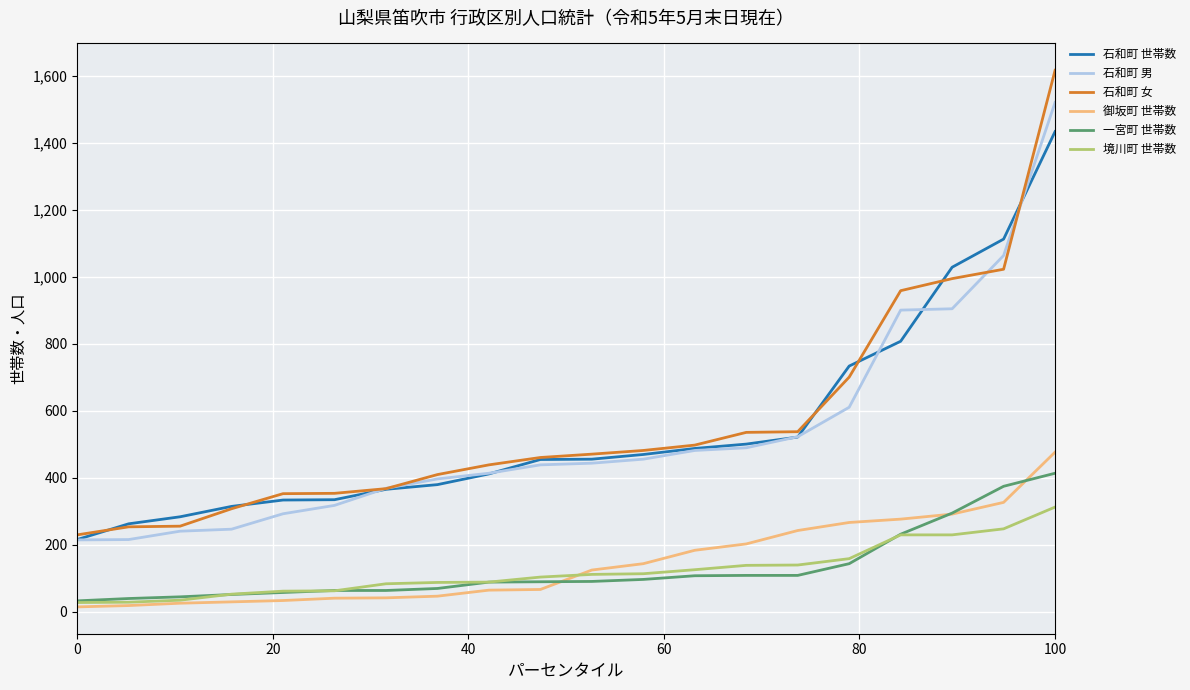

Count the number of data series in this chart.

6